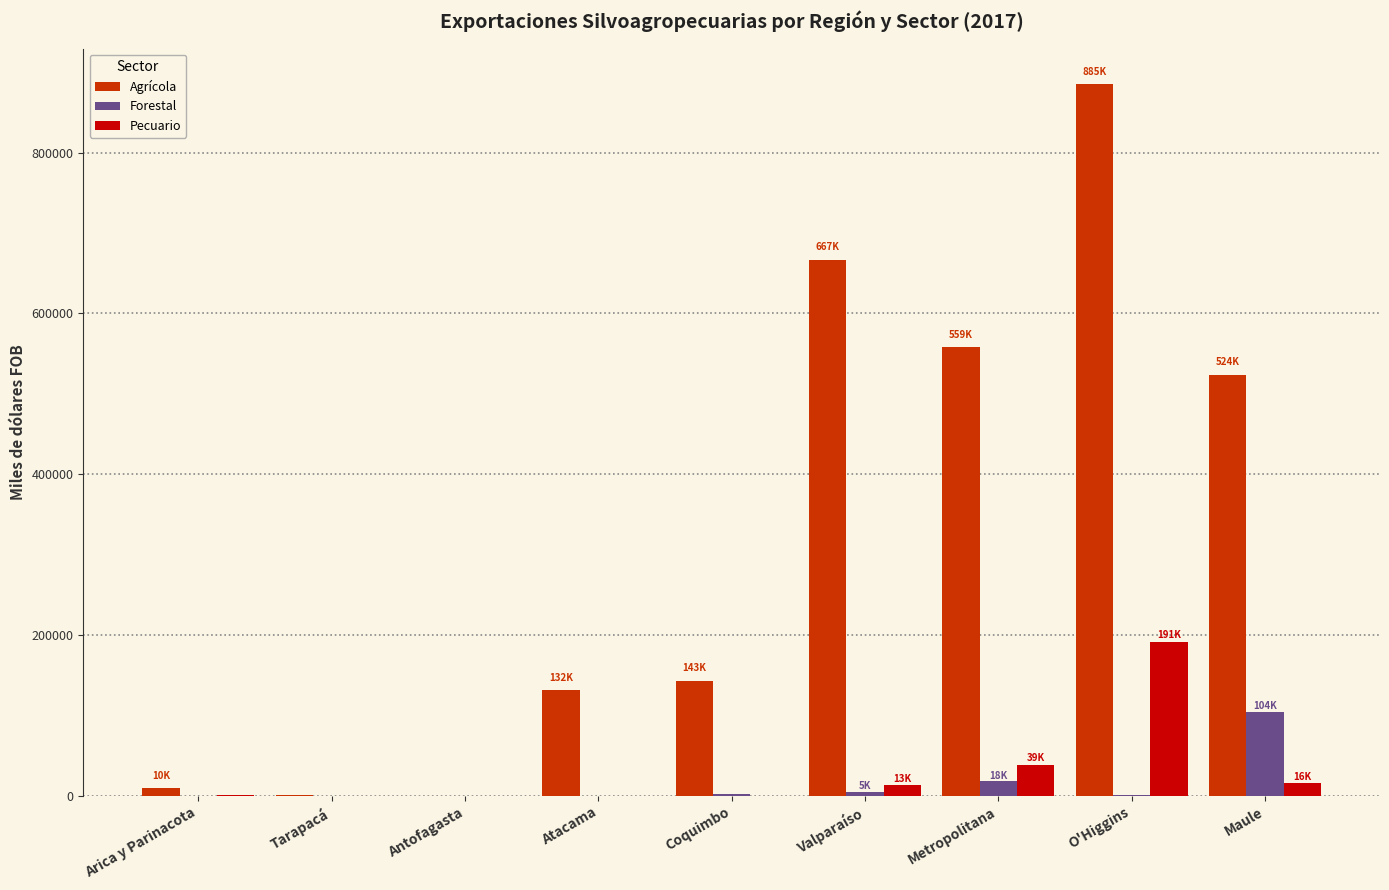

At which category is the sum across all series the highest?

O'Higgins